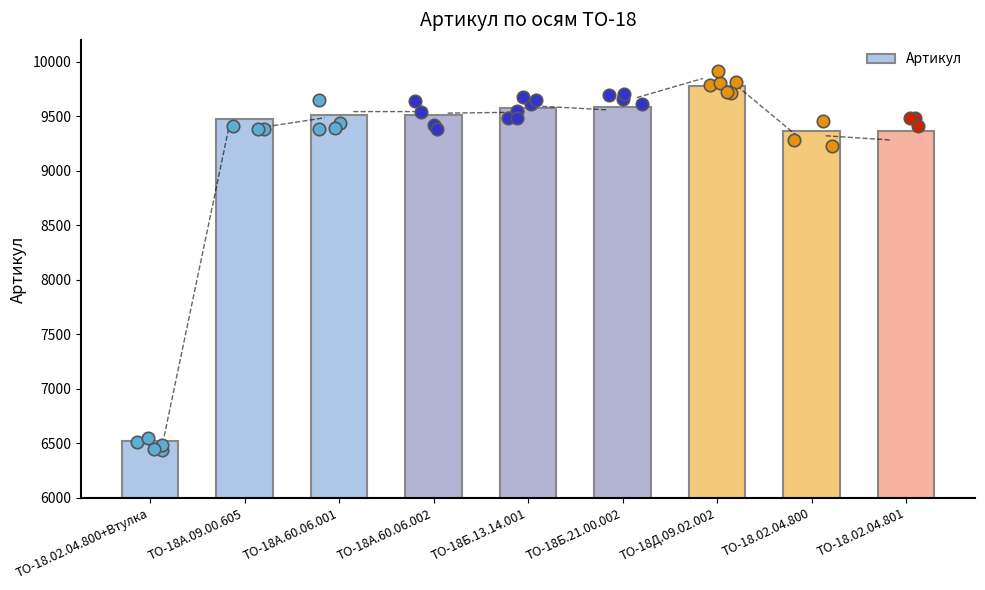

Approximately how many times larger is the value at ТО-18.02.04.800 compared to ТО-18.02.04.801?

1.0